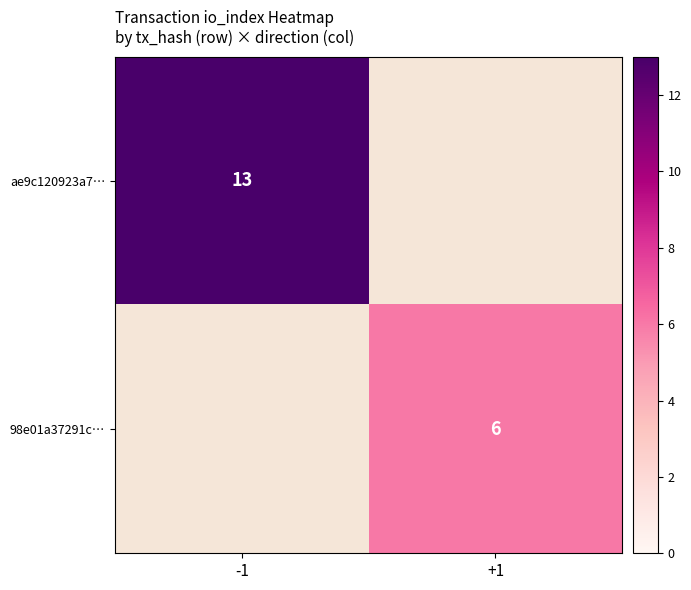

The ae9c120923a7… series shows 21 at -1. True or false?

False